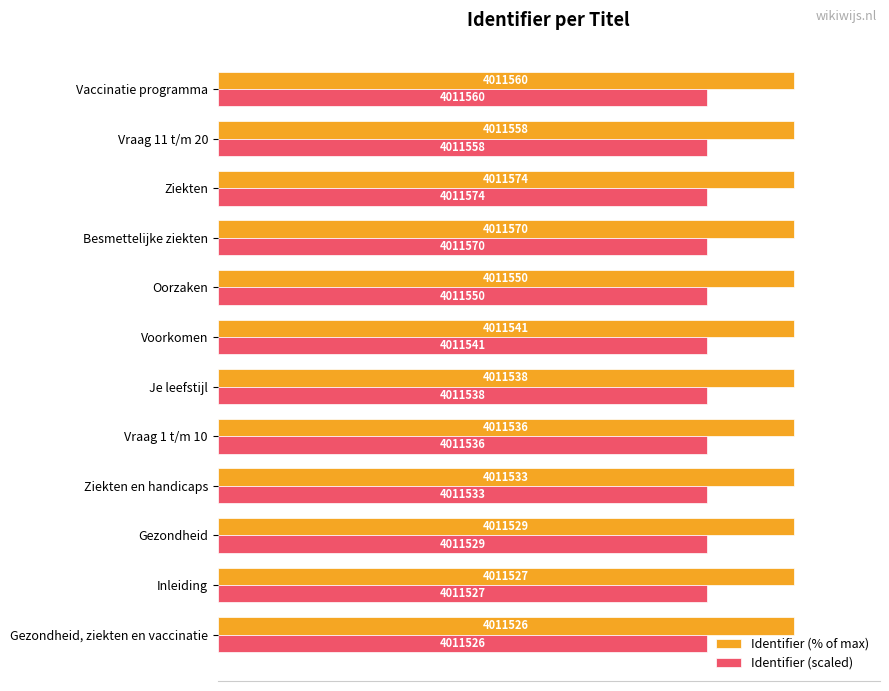

What are all the series names shown in the legend?

Identifier (% of max), Identifier (scaled)